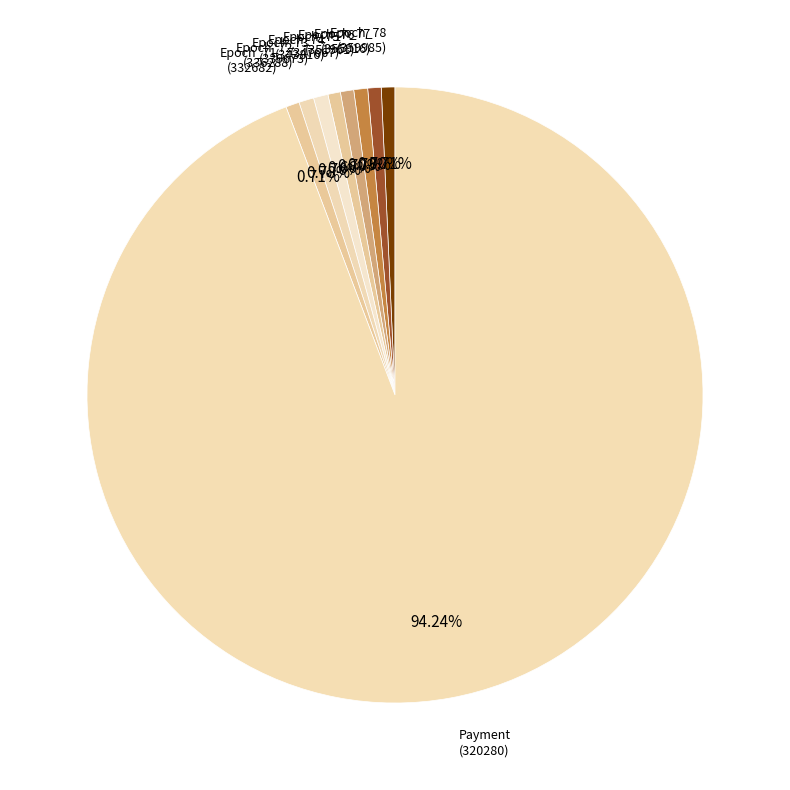

Is the sum of Epoch_77 (355916) and Epoch_73 (339673) greater than half?

No